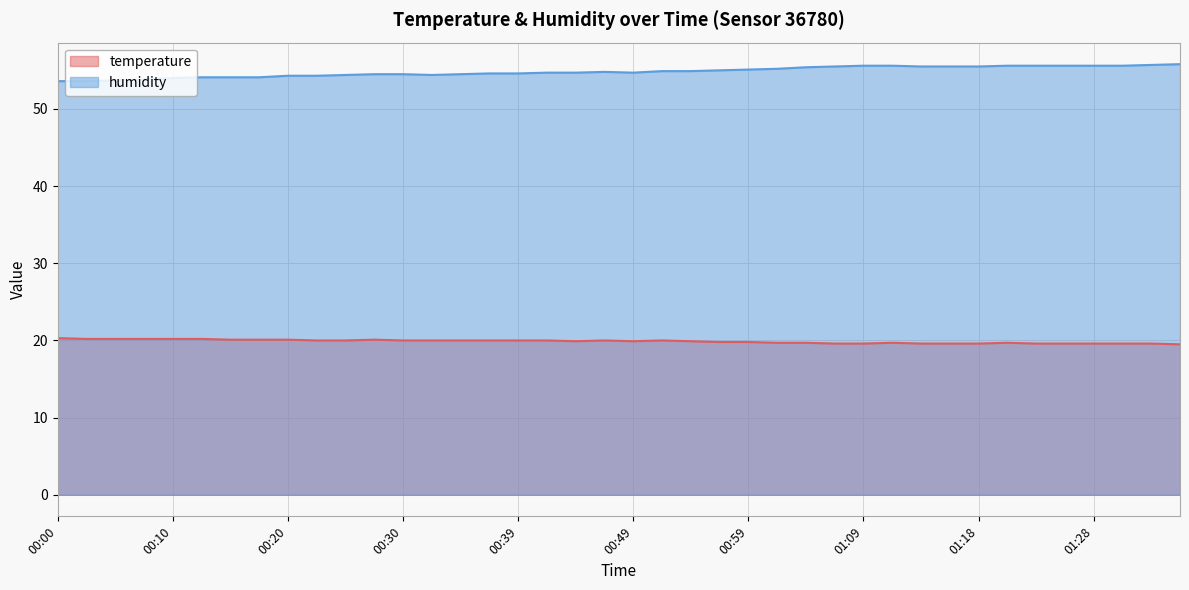

Does the chart display data point markers on the line(s)?

No